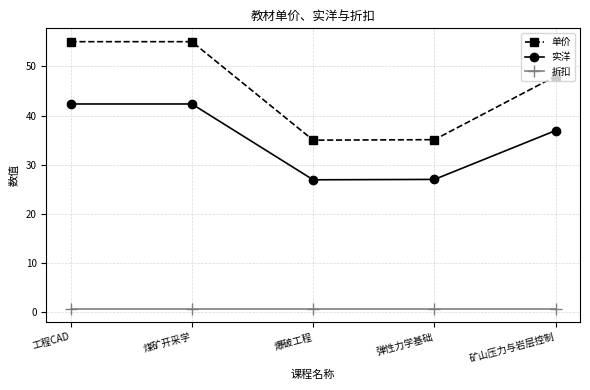

How many values in the 实洋 series exceed 36?

3